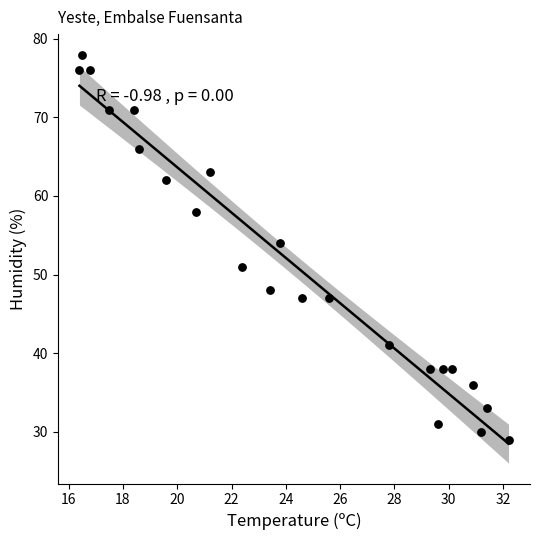

What is the range of Y values (max minus min)?

49